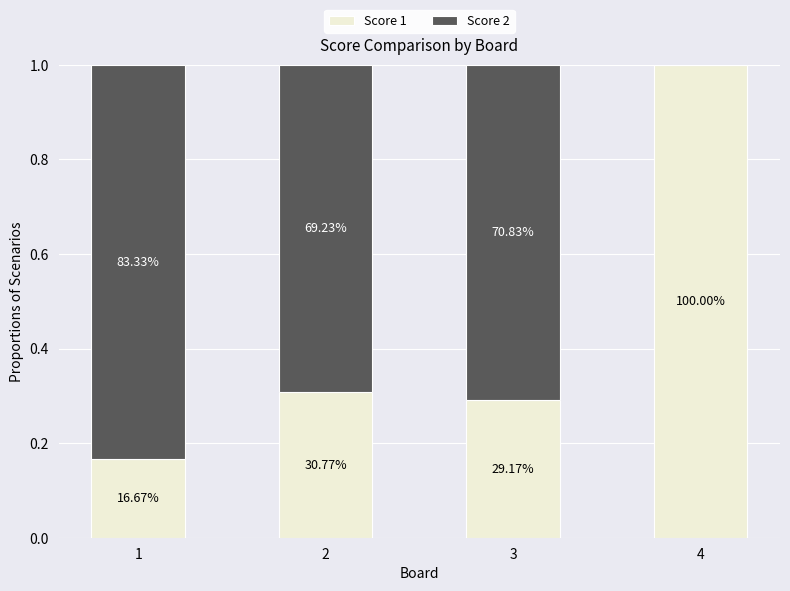

What is the total value across all series at 2?

1.0